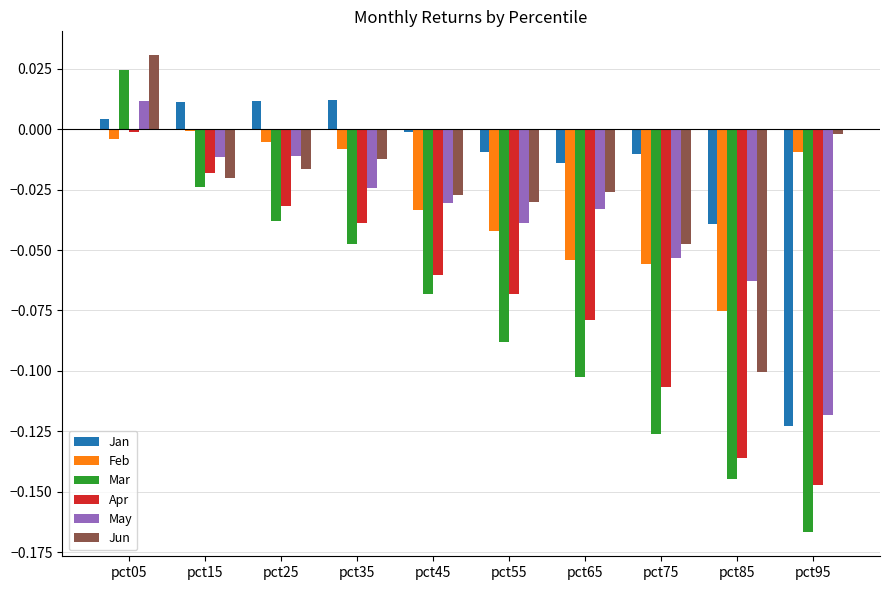

Which series changed the most between pct25 and pct45?

Mar